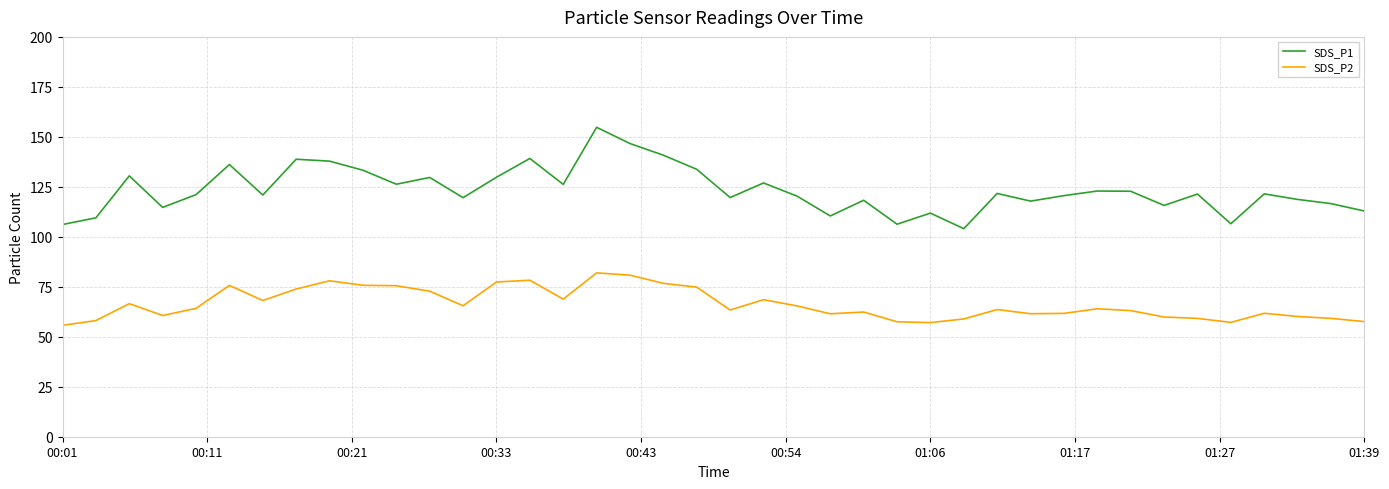

True or false: SDS_P2 and SDS_P1 intersect in this chart.

False